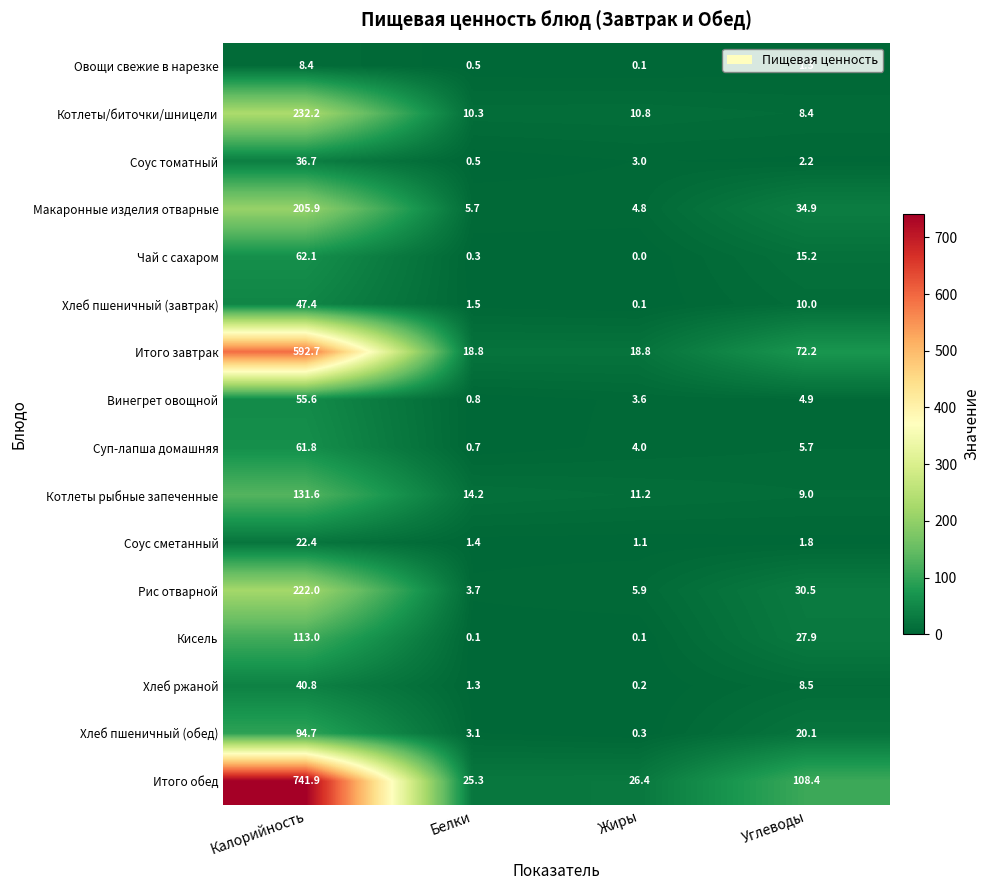

What is the sum of the Соус томатный values at Калорийность and Углеводы?

38.9